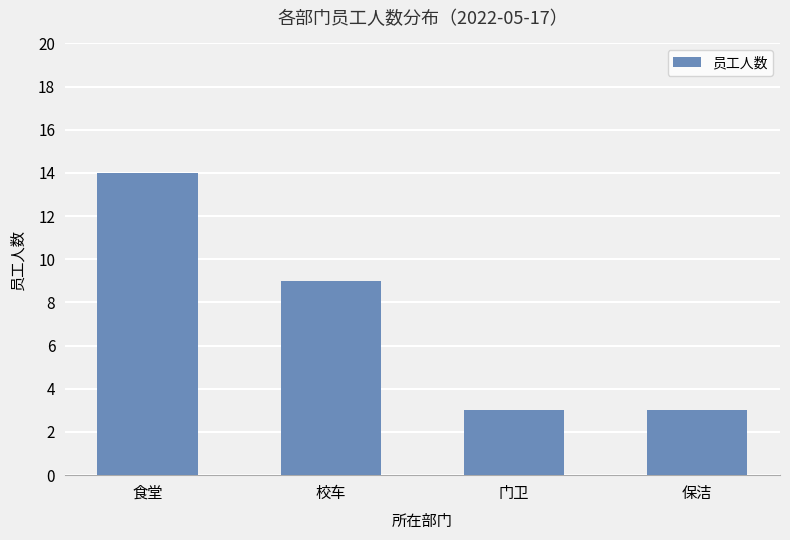

What is the sum of the values at 校车 and 食堂?

23